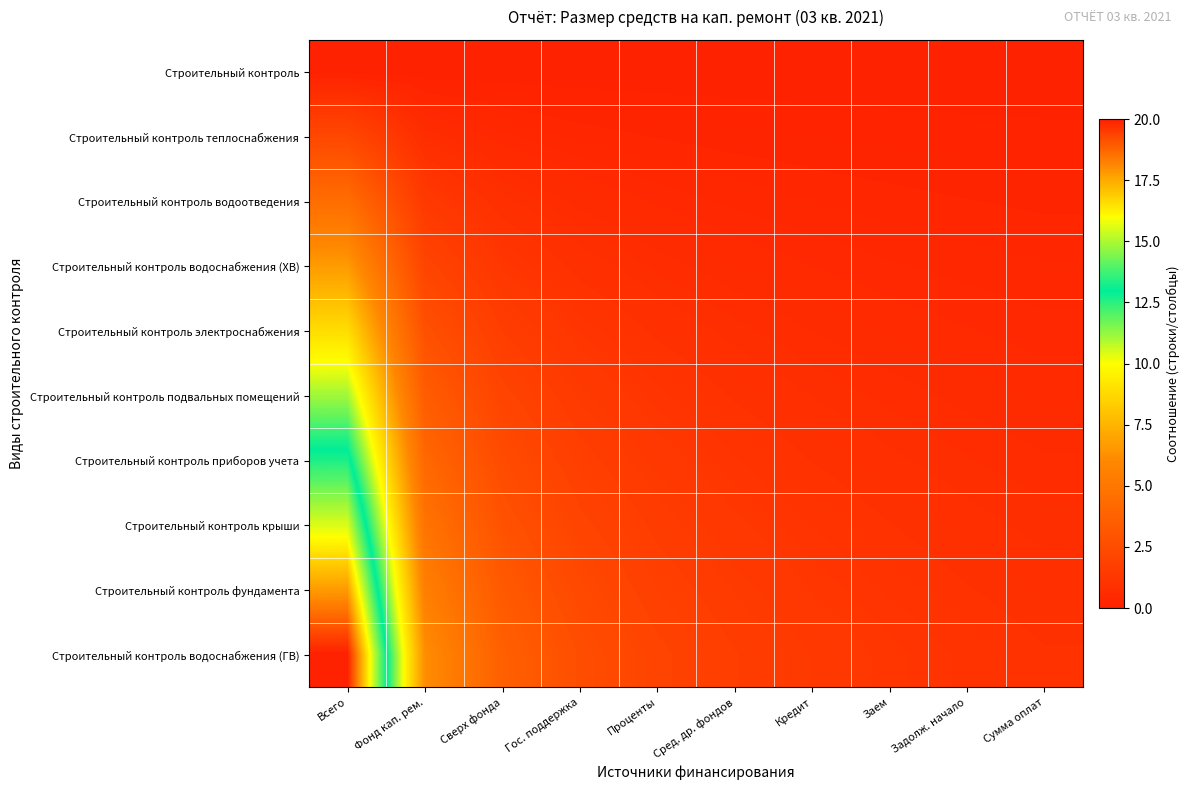

Reading right to left, extract all data points from this chart.

Строительный контроль: Сумма оплат=0.0	Задолж. начало=0.0	Заем=0.0	Кредит=0.0	Сред. др. фондов=0.0	Проценты=0.0	Гос. поддержка=0.0	Сверх фонда=0.0	Фонд кап. рем.=0.0	Всего=0.0
Строительный контроль теплоснабжения: Сумма оплат=0.1	Задолж. начало=0.1	Заем=0.1	Кредит=0.2	Сред. др. фондов=0.2	Проценты=0.2	Гос. поддержка=0.3	Сверх фонда=0.4	Фонд кап. рем.=0.7	Всего=2.2
Строительный контроль водоотведения: Сумма оплат=0.2	Задолж. начало=0.2	Заем=0.3	Кредит=0.3	Сред. др. фондов=0.4	Проценты=0.4	Гос. поддержка=0.6	Сверх фонда=0.8	Фонд кап. рем.=1.4	Всего=4.4
Строительный контроль водоснабжения (ХВ): Сумма оплат=0.3	Задолж. начало=0.4	Заем=0.4	Кредит=0.5	Сред. др. фондов=0.6	Проценты=0.7	Гос. поддержка=0.9	Сверх фонда=1.2	Фонд кап. рем.=2.1	Всего=6.7
Строительный контроль электроснабжения: Сумма оплат=0.4	Задолж. начало=0.5	Заем=0.5	Кредит=0.6	Сред. др. фондов=0.7	Проценты=0.9	Гос. поддержка=1.2	Сверх фонда=1.6	Фонд кап. рем.=2.8	Всего=8.9
Строительный контроль подвальных помещений: Сумма оплат=0.5	Задолж. начало=0.6	Заем=0.7	Кредит=0.8	Сред. др. фондов=0.9	Проценты=1.1	Гос. поддержка=1.4	Сверх фонда=2.0	Фонд кап. рем.=3.4	Всего=11.1
Строительный контроль приборов учета: Сумма оплат=0.6	Задолж. начало=0.7	Заем=0.8	Кредит=0.9	Сред. др. фондов=1.1	Проценты=1.3	Гос. поддержка=1.7	Сверх фонда=2.4	Фонд кап. рем.=4.1	Всего=13.3
Строительный контроль крыши: Сумма оплат=0.7	Задолж. начало=0.8	Заем=0.9	Кредит=1.1	Сред. др. фондов=1.3	Проценты=1.6	Гос. поддержка=2.0	Сверх фонда=2.9	Фонд кап. рем.=4.8	Всего=15.6
Строительный контроль фундамента: Сумма оплат=0.8	Задолж. начало=0.9	Заем=1.1	Кредит=1.2	Сред. др. фондов=1.5	Проценты=1.8	Гос. поддержка=2.3	Сверх фонда=3.3	Фонд кап. рем.=5.5	Всего=17.8
Строительный контроль водоснабжения (ГВ): Сумма оплат=1.0	Задолж. начало=1.1	Заем=1.2	Кредит=1.4	Сред. др. фондов=1.7	Проценты=2.0	Гос. поддержка=2.6	Сверх фонда=3.7	Фонд кап. рем.=6.2	Всего=20.0